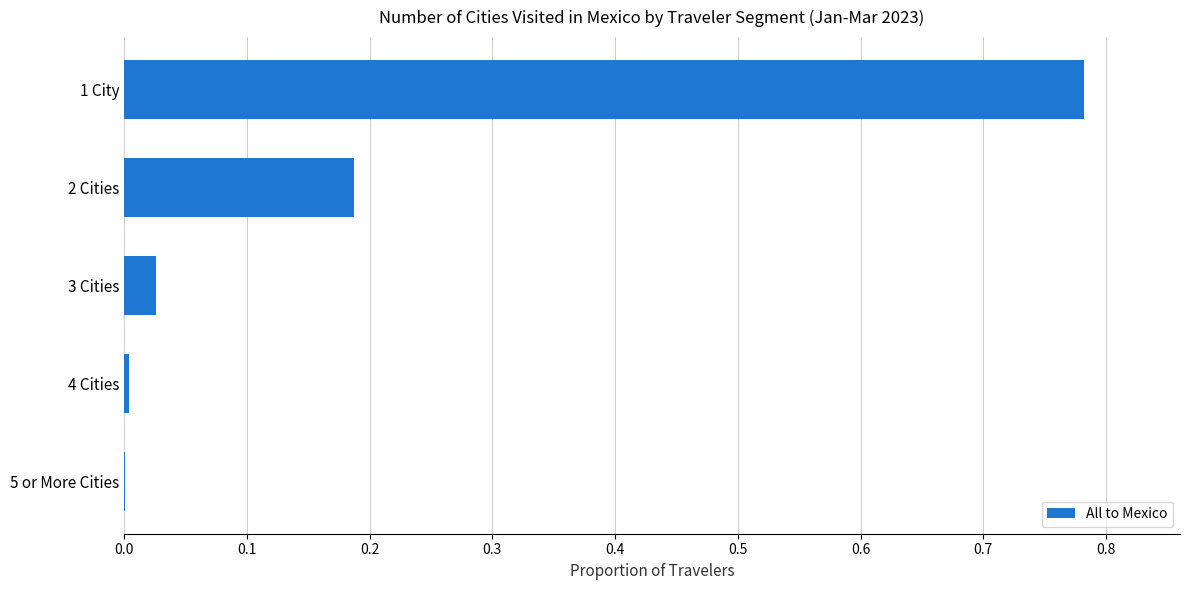

At which category does the chart reach its peak across all series?

1 City